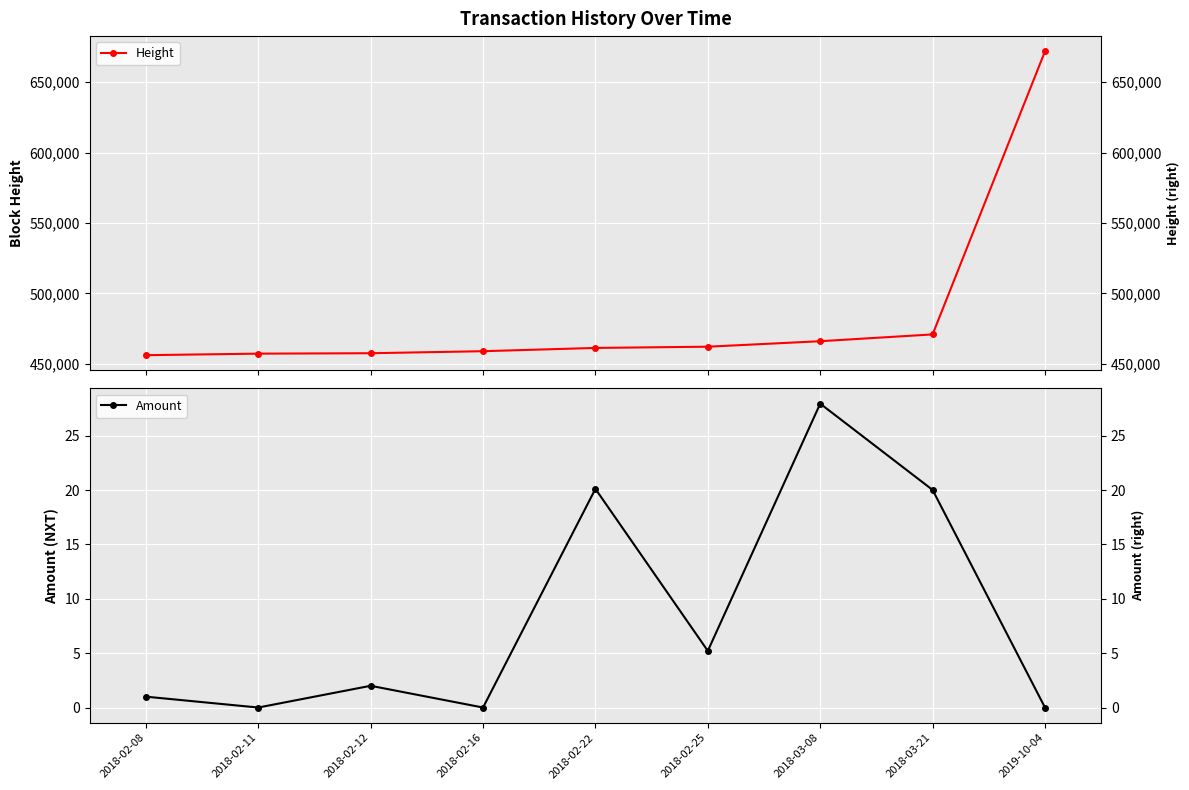

What is the difference between the highest and lowest values at 2018-02-08?

456201.0